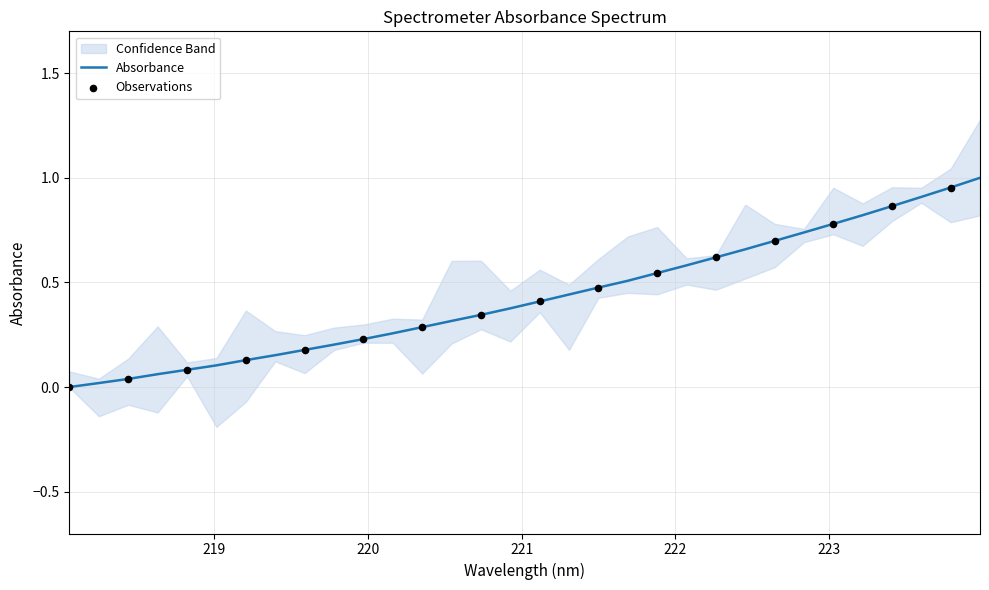

Between 223.7895 and 222.8355, which is larger?

223.7895